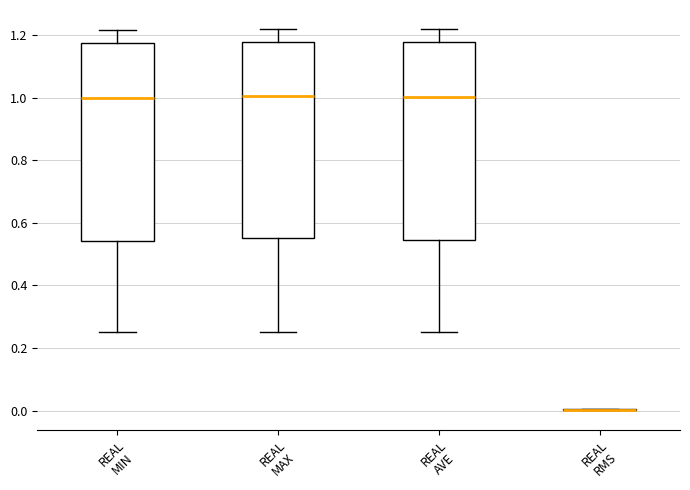

Reading left to right, transcribe this box plot: for each box, give where its median line is, the range the box spans, and where its two whiskers end, as read against the y-axis. The values are not printed on the chart, so give them approximately, as read against the axis.

REAL MIN: median 1.00, box 0.54 to 1.18, whiskers 0.26 to 1.22
REAL MAX: median 1.00, box 0.56 to 1.18, whiskers 0.26 to 1.22
REAL AVE: median 1.00, box 0.54 to 1.18, whiskers 0.26 to 1.22
REAL RMS: box collapsed to a line at 0.00, whiskers 0.00 to 0.00